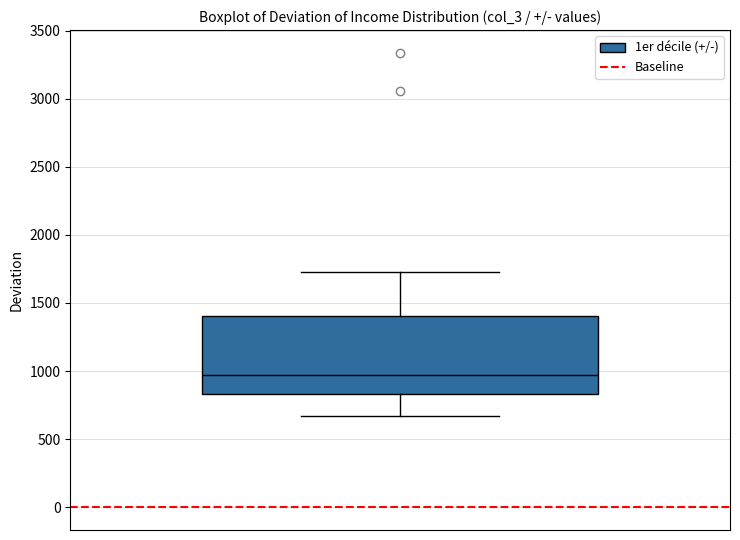

Where is the upper edge of the box on the y-axis? The values are not printed on the chart, so give them approximately, as read against the axis.

1400